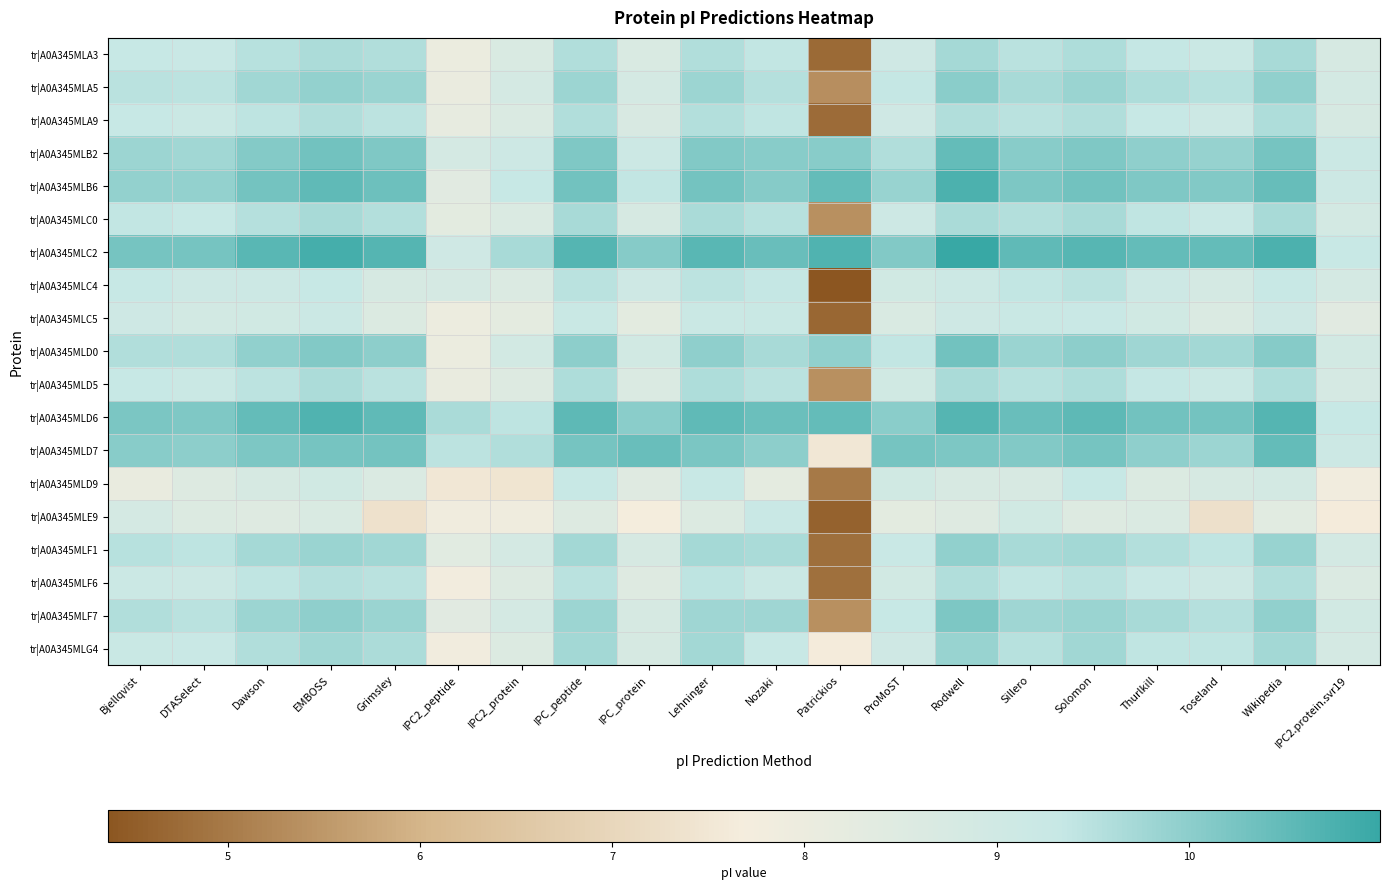

At how many categories does at least one series exceed 6?

20